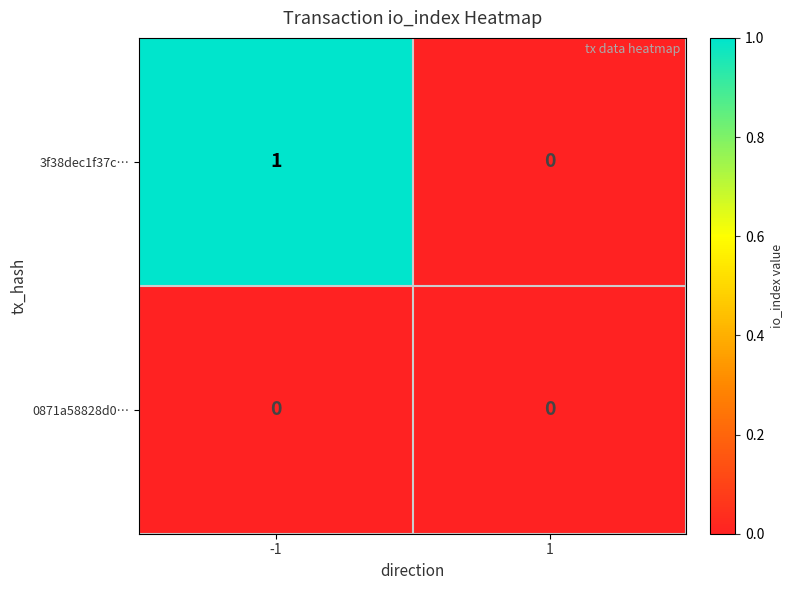

Between -1 and 1, which series saw the biggest shift?

3f38dec1f37c…